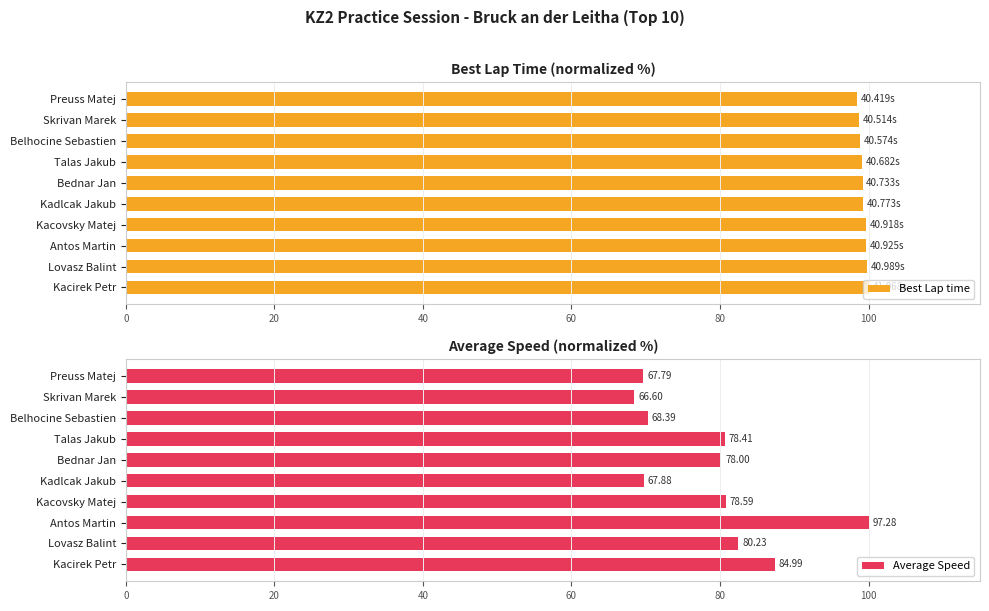

Rank the series by their maximum value, from lowest to highest.

Best Lap time, Average Speed